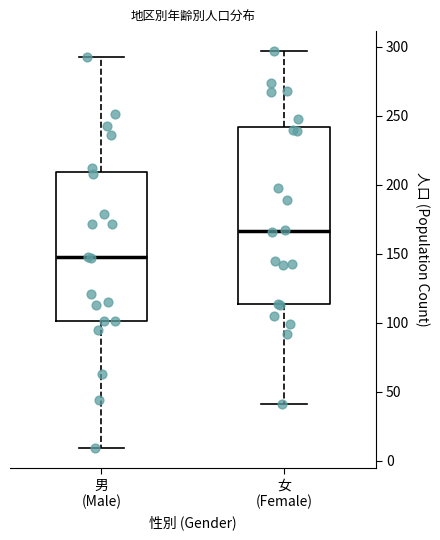

Reading left to right, transcribe this box plot: for each box, give where its median line is, the range the box spans, and where its two whiskers end, as read against the y-axis. The values are not printed on the chart, so give them approximately, as read against the axis.

男 (Male): median 150, box 100 to 210, whiskers 10 to 295
女 (Female): median 165, box 115 to 240, whiskers 40 to 295